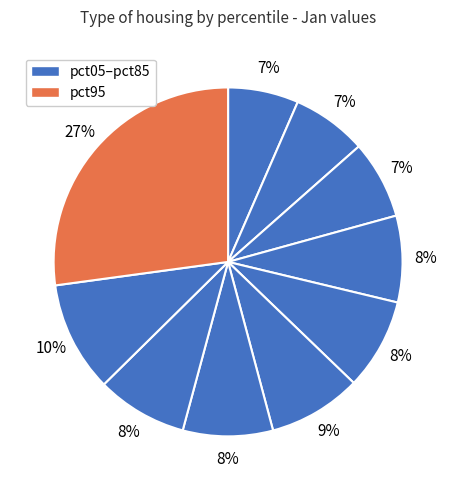

How many slices are in this pie chart?

10